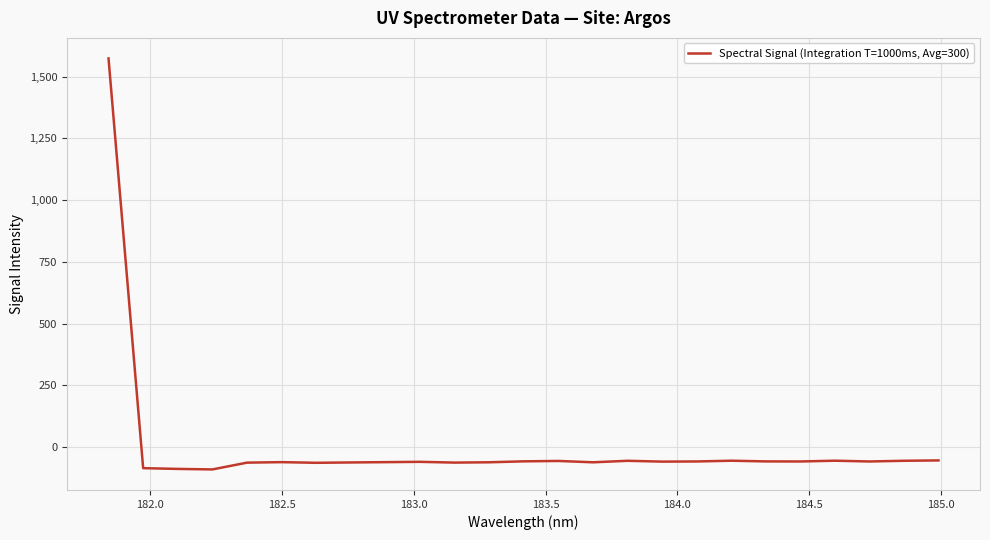

What is the greatest value displayed?

1574.0